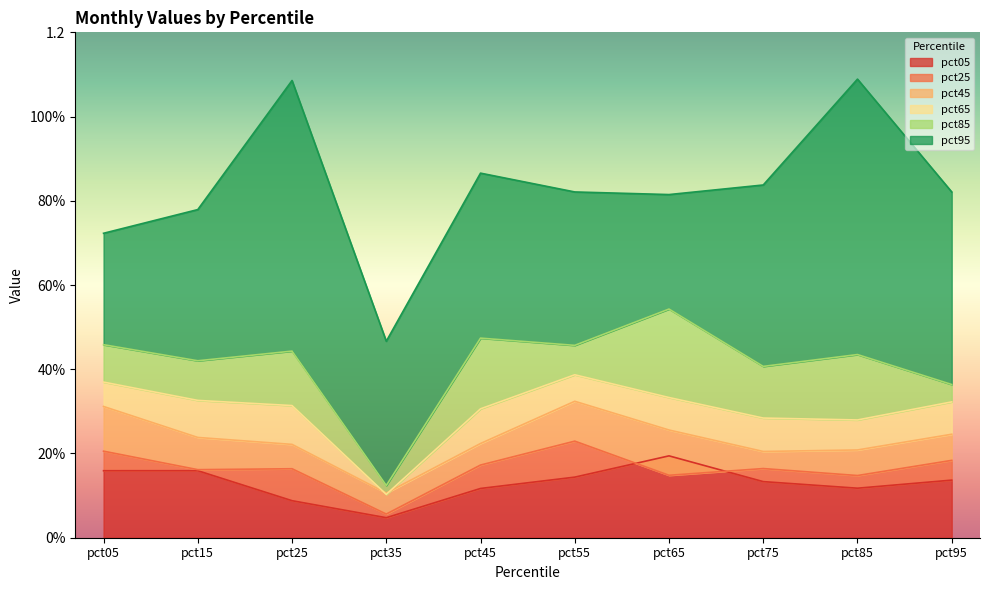

What is the maximum value shown in the chart?

1.1